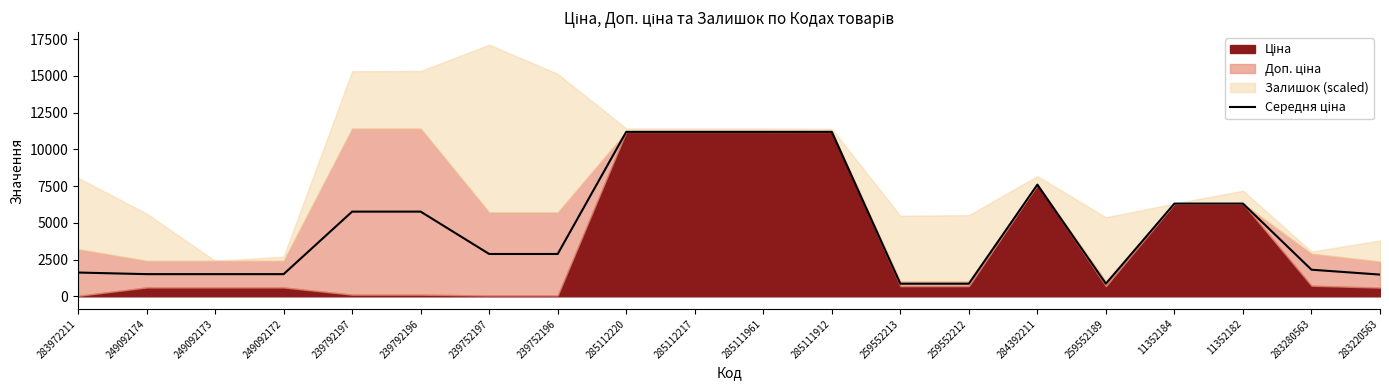

How many interior local valleys (lower than both neighbors) does the data have?

1